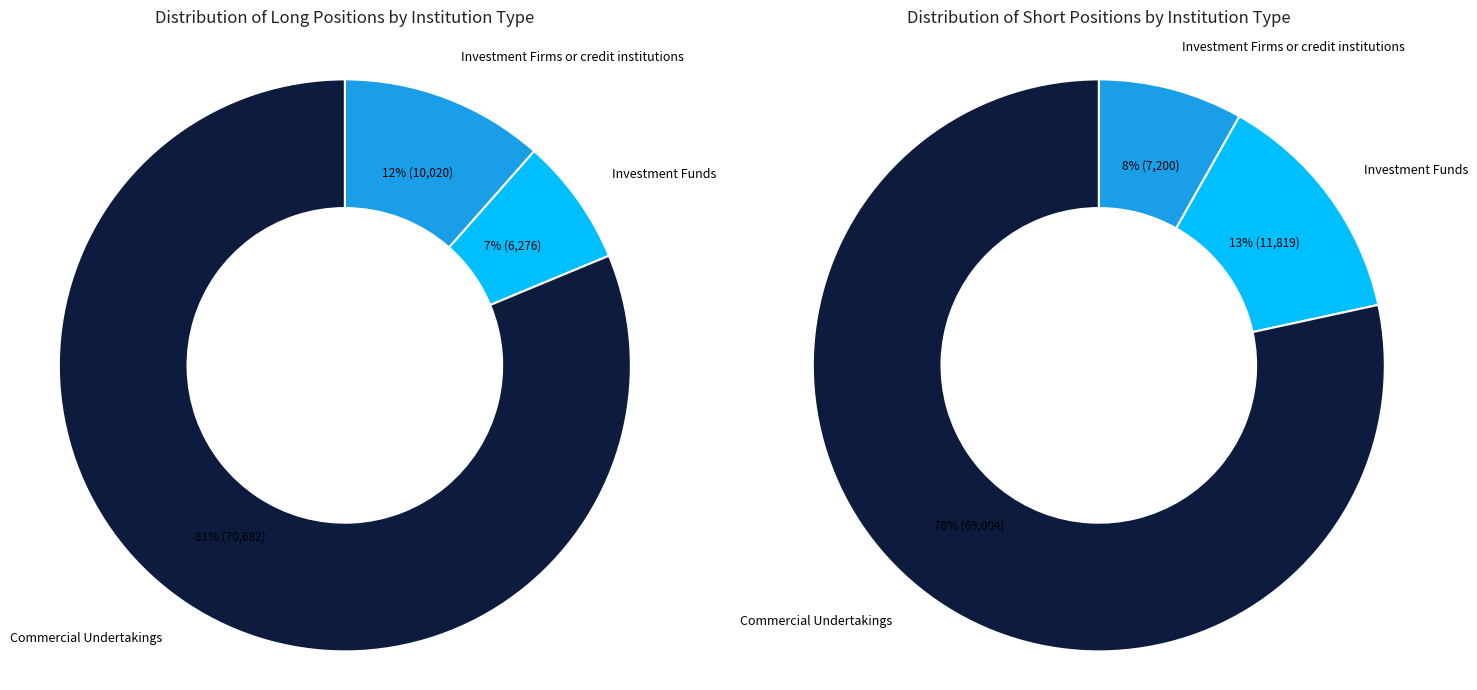

Which category accounts for the majority?

Commercial Undertakings